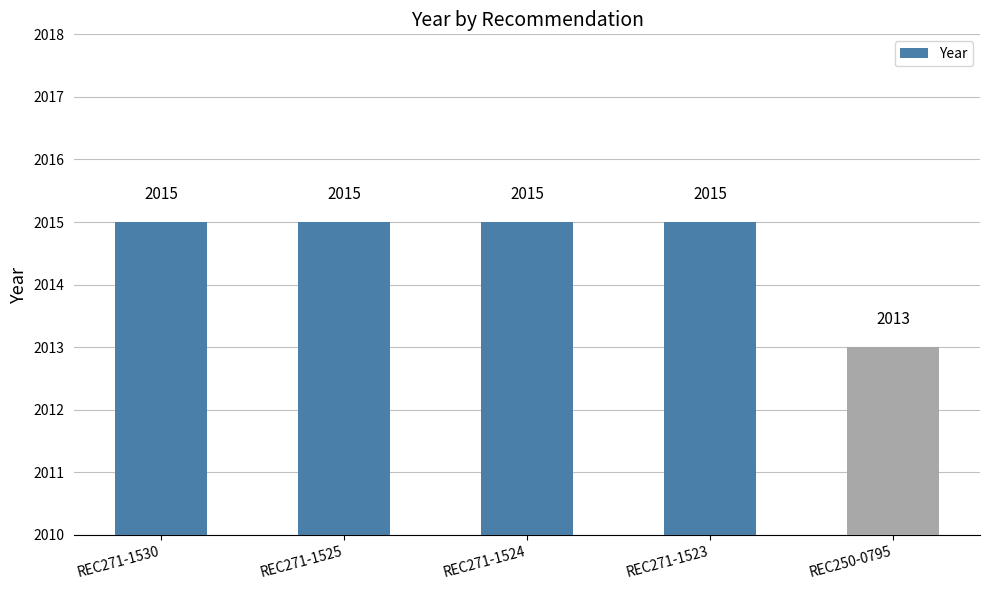

Is it true that the value at REC250-0795 is 2013?

True